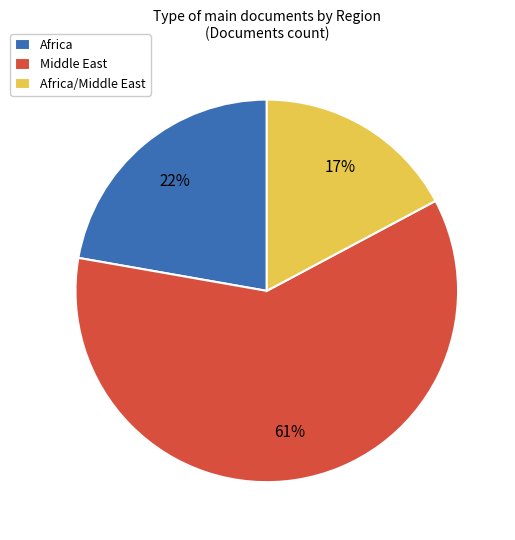

Which category has the smallest portion of the pie?

Africa/Middle East